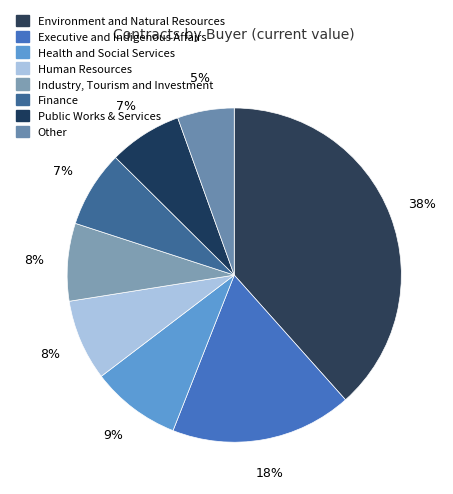

Count the number of slices in the pie.

8